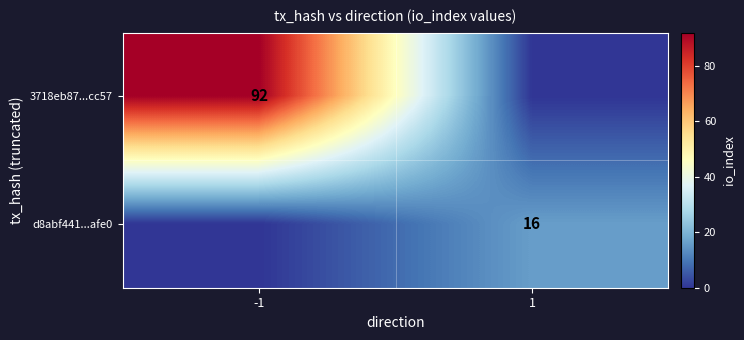

The value of d8abf441...afe0 at 1 is 16. True or false?

True